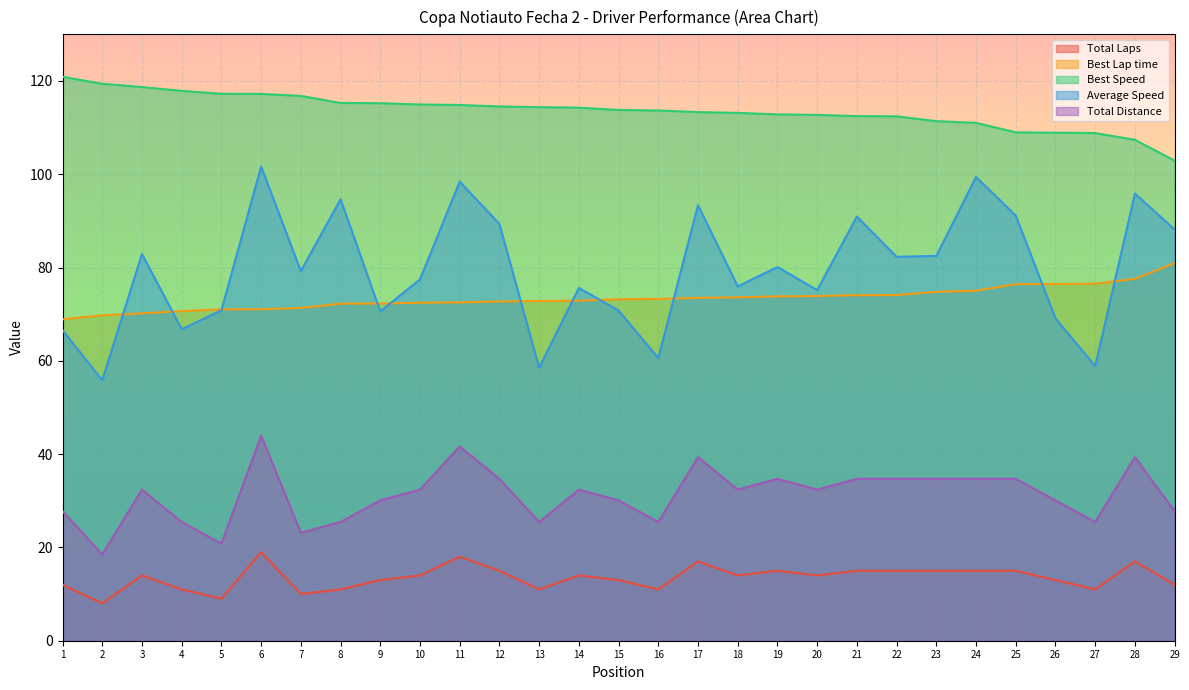

Rank the series at 19 from highest to lowest value.

Best Speed, Average Speed, Best Lap time, Total Distance, Total Laps